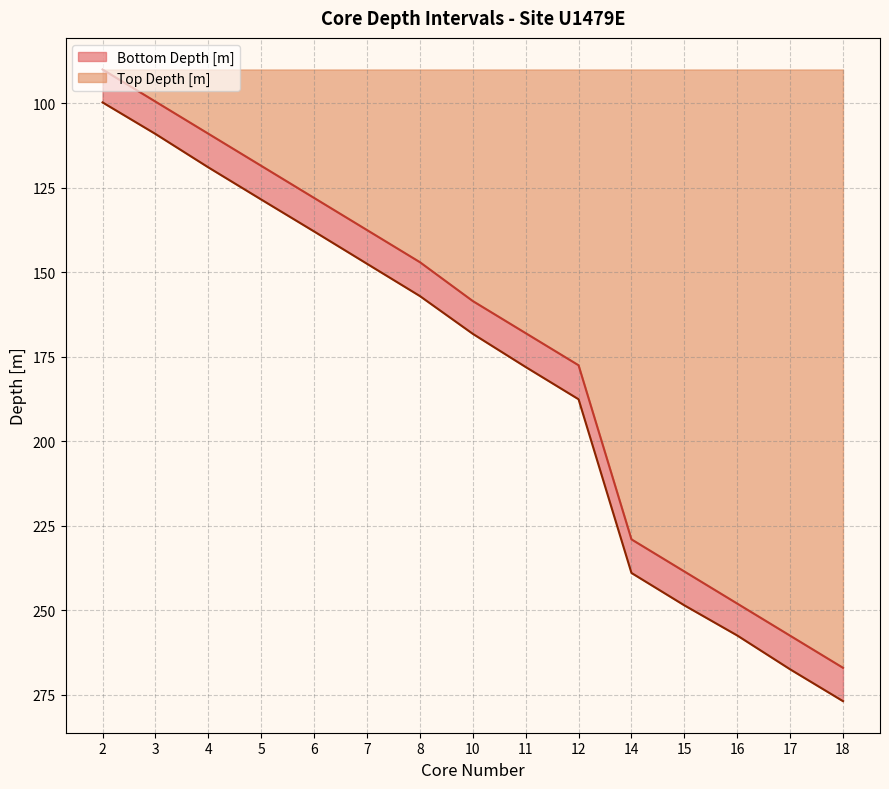

True or false: Top Depth [m] and Bottom Depth [m] cross at least once.

False